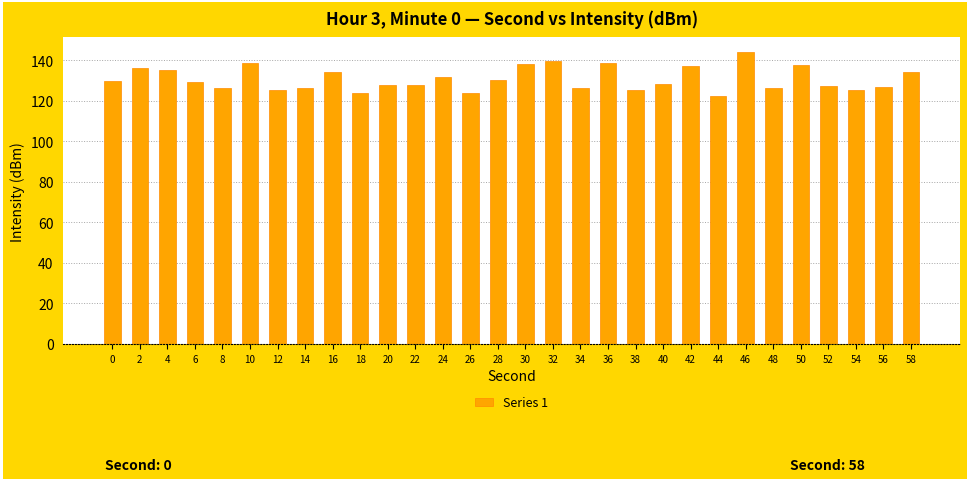

Which category has the highest value across all series?

46